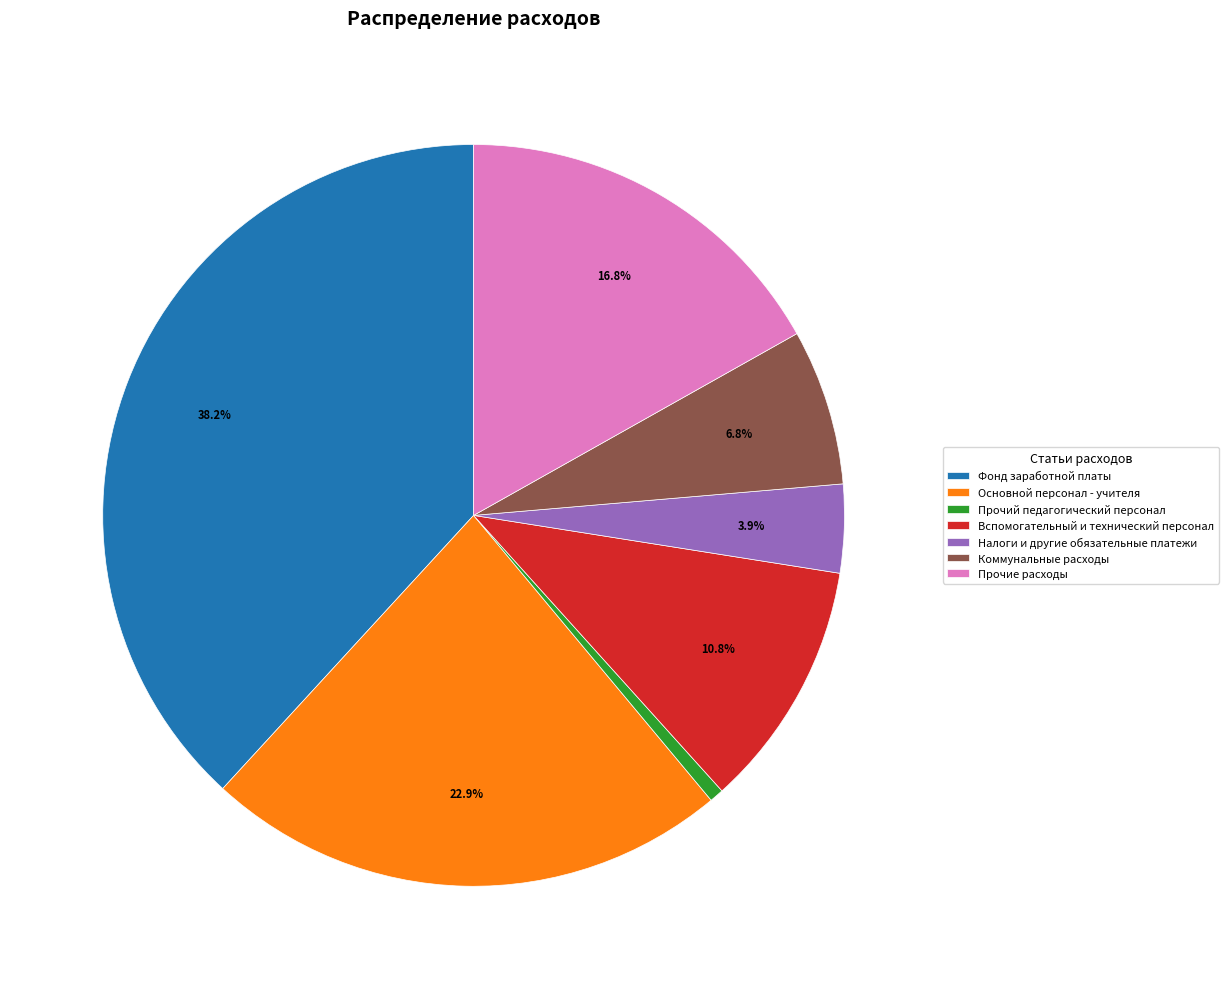

Is there a majority slice in this chart?

No